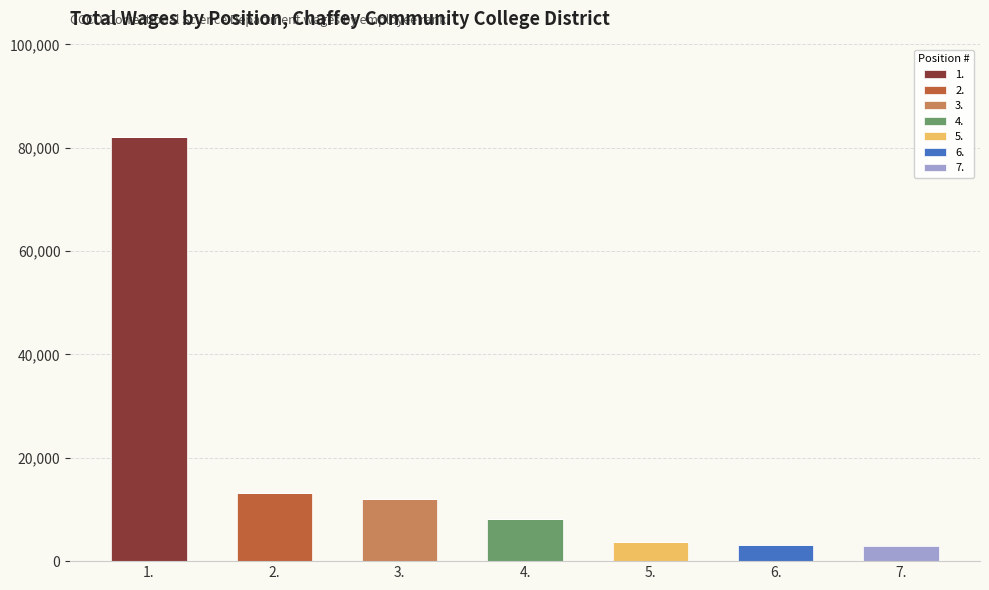

At which category is the sum across all series the highest?

1.